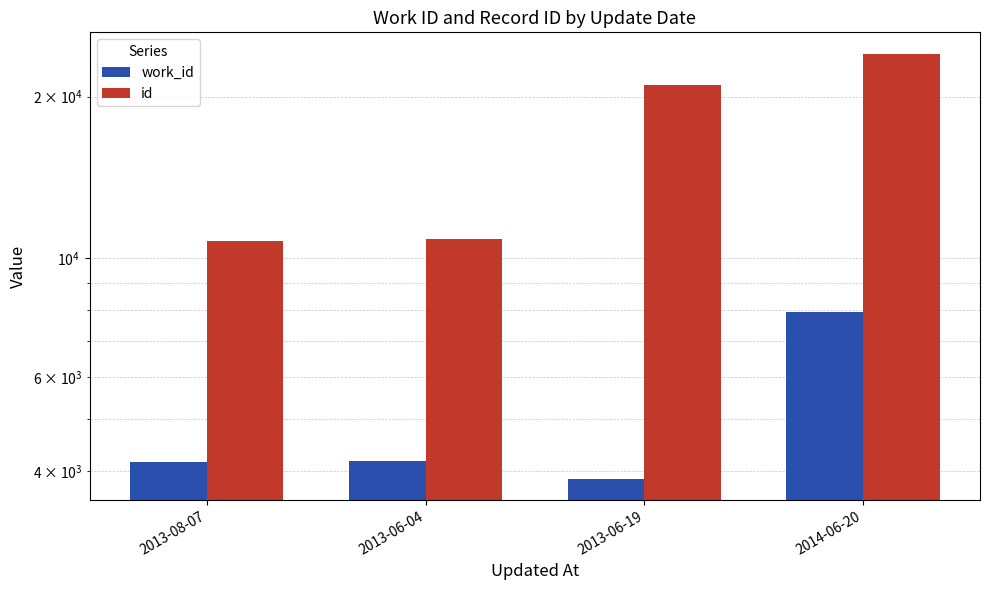

What is the total value across all series at 2013-08-07?

14915